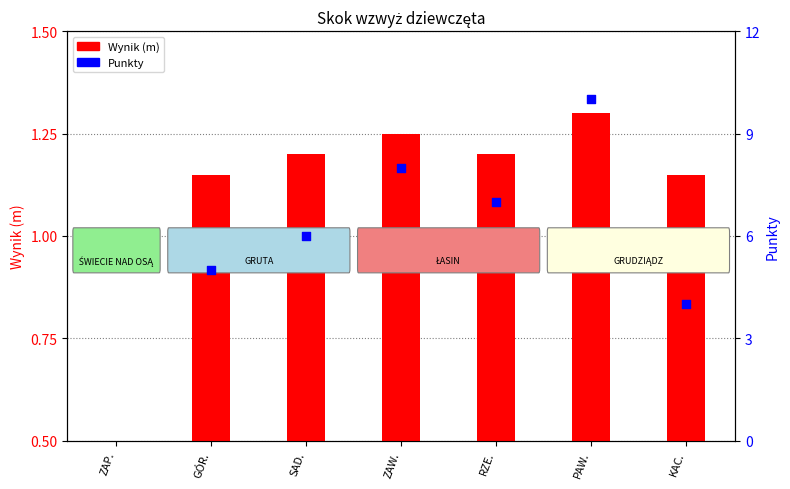

What is the total value across all series at GÓR.?

6.2